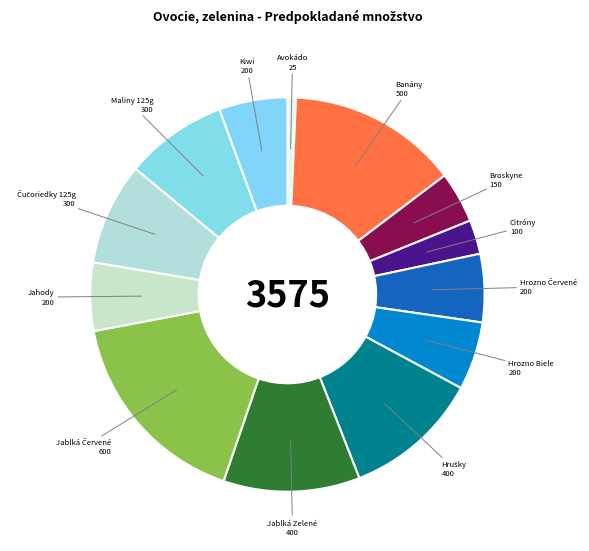

The Broskyne slice represents 16% of the pie. True or false?

False